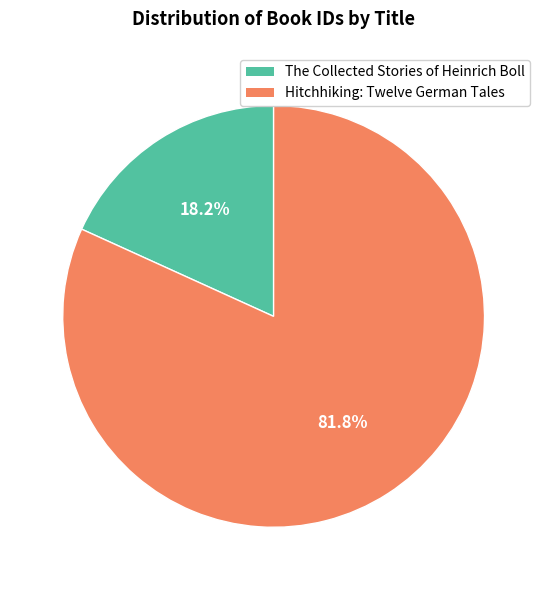

Which category has the biggest portion of the pie?

Hitchhiking: Twelve German Tales